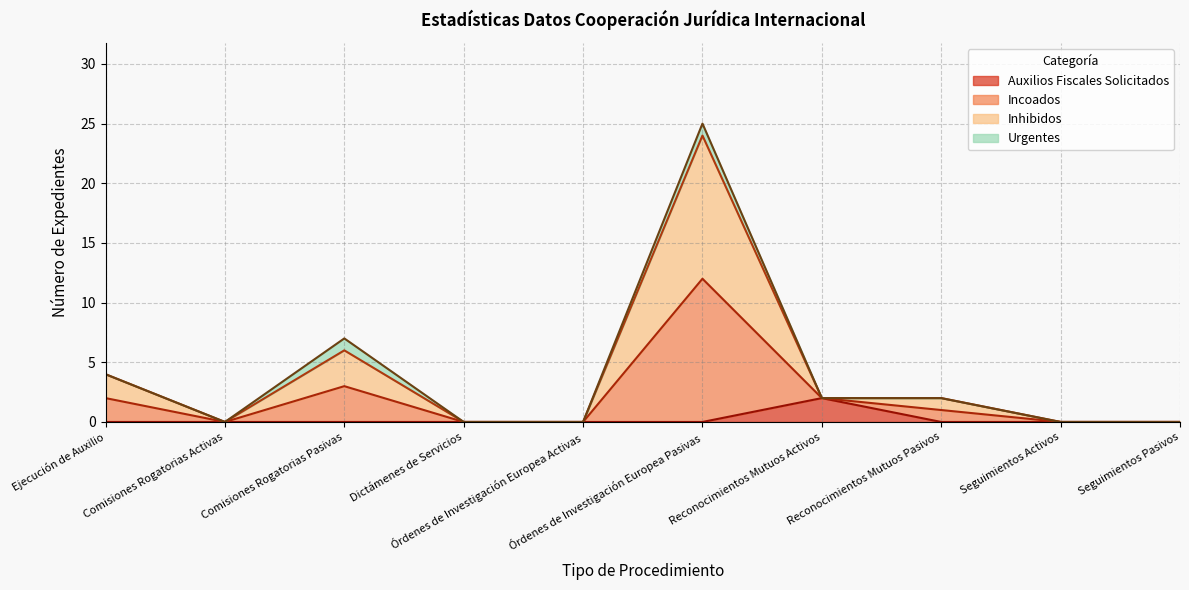

Rank the categories by Incoados value from lowest to highest.

Comisiones Rogatorias Activas, Dictámenes de Servicios, Órdenes de Investigación Europea Activas, Seguimientos Activos, Seguimientos Pasivos, Reconocimientos Mutuos Activos, Reconocimientos Mutuos Pasivos, Ejecución de Auxilio, Comisiones Rogatorias Pasivas, Órdenes de Investigación Europea Pasivas